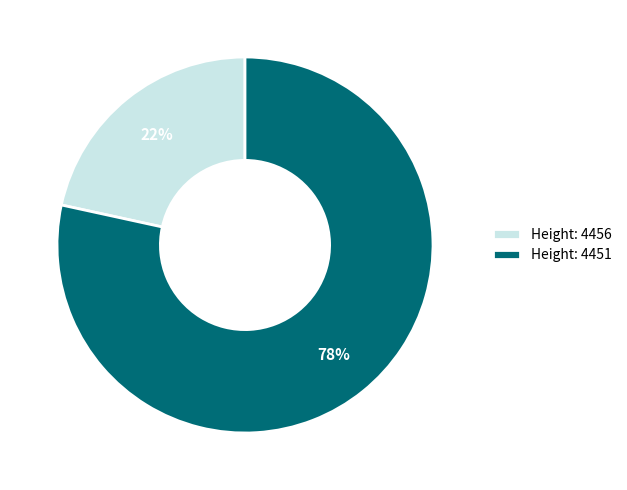

To the nearest percent, what percentage of the pie is Height: 4451?

78%